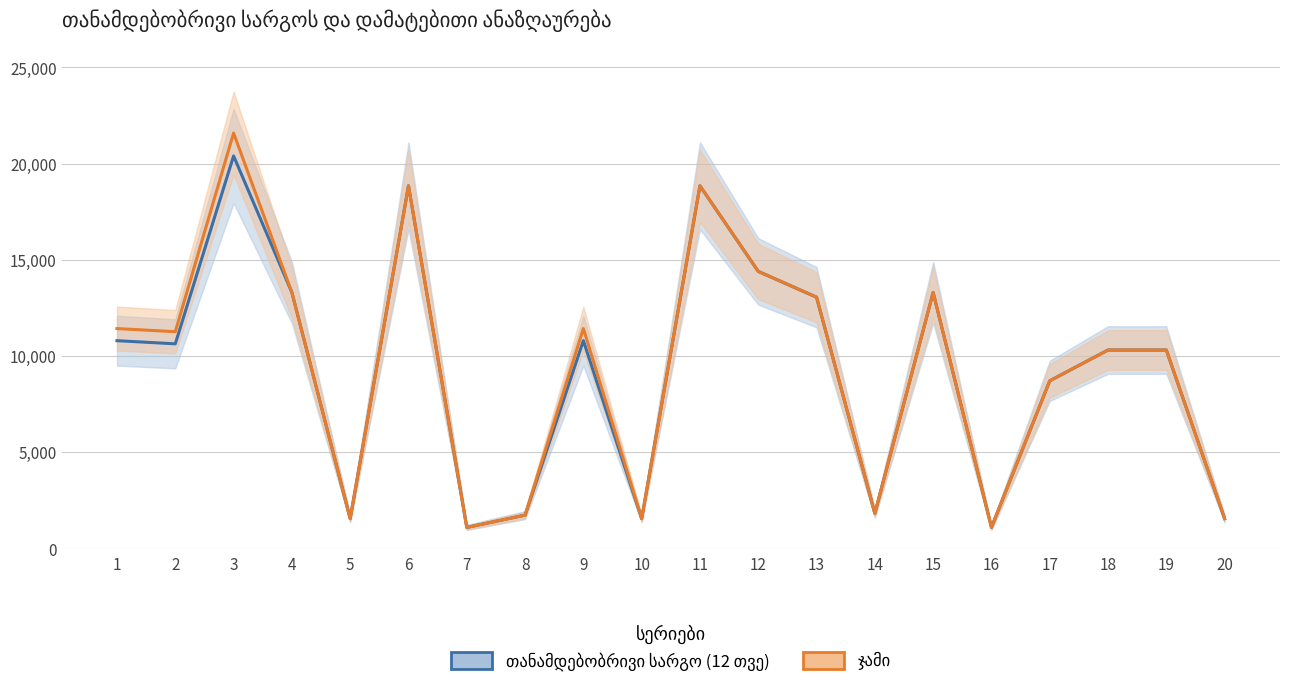

True or false: ჯამი and თანამდებობრივი სარგო (12 თვე) intersect in this chart.

False